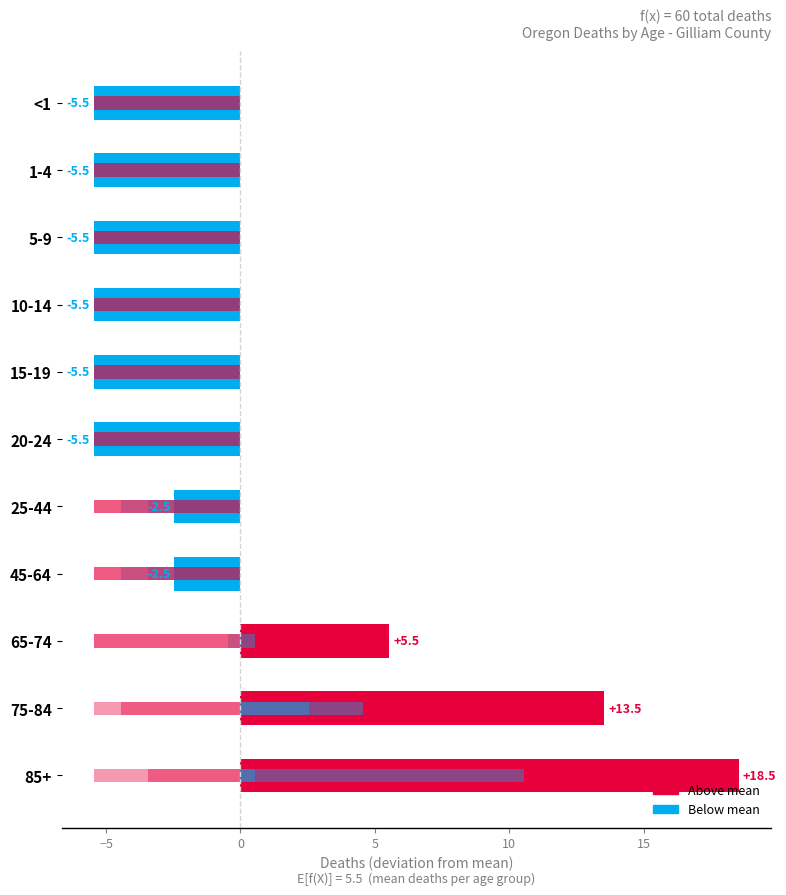

Are the bars grouped side by side (vs. stacked)?

No